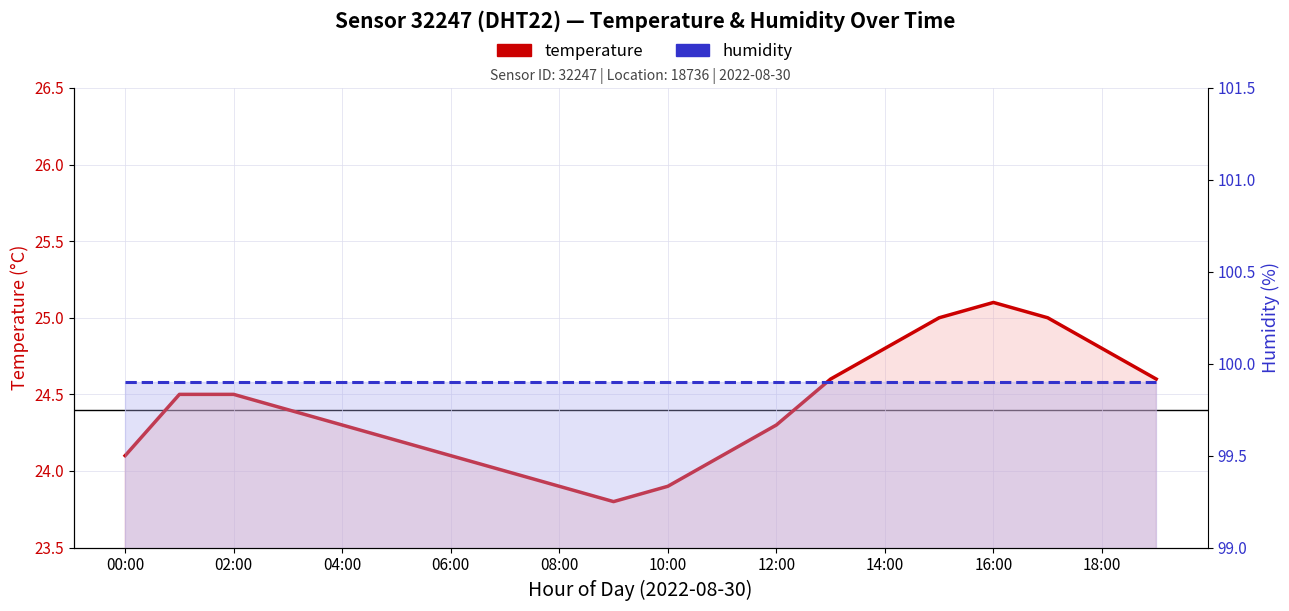

True or false: temperature and humidity cross at least once.

False